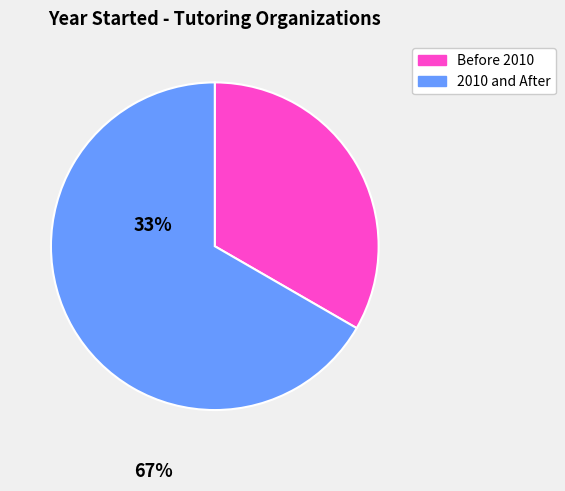

What is the smallest slice in the pie chart?

Before 2010